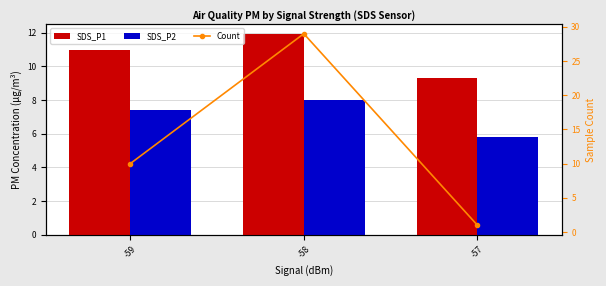

Reading left to right, what are all the values shown in this chart?

SDS_P1: -59=11.0	-58=11.9	-57=9.3
SDS_P2: -59=7.4	-58=8.0	-57=5.8
Count: -59=10.0	-58=29.0	-57=1.0